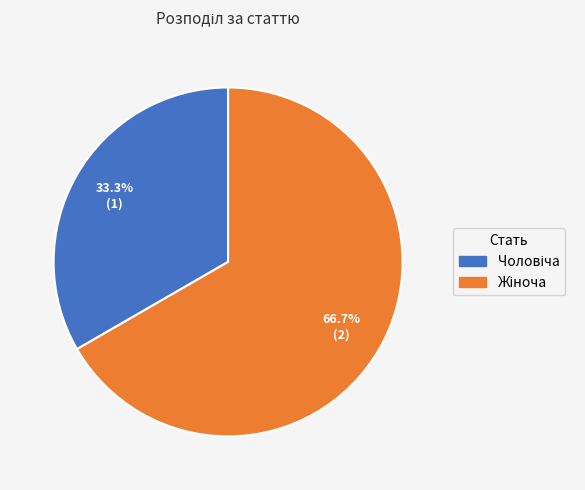

How many segments does this pie chart have?

2